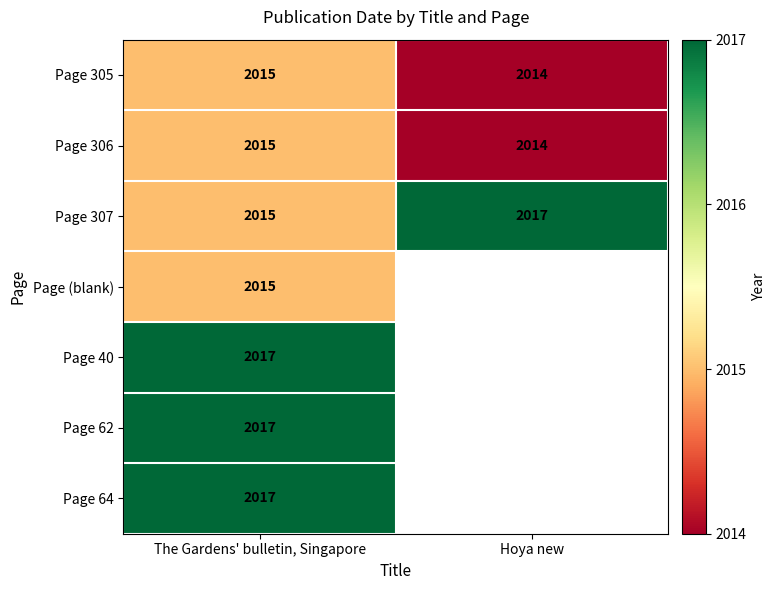

What is the minimum value shown in the chart?

2014.0